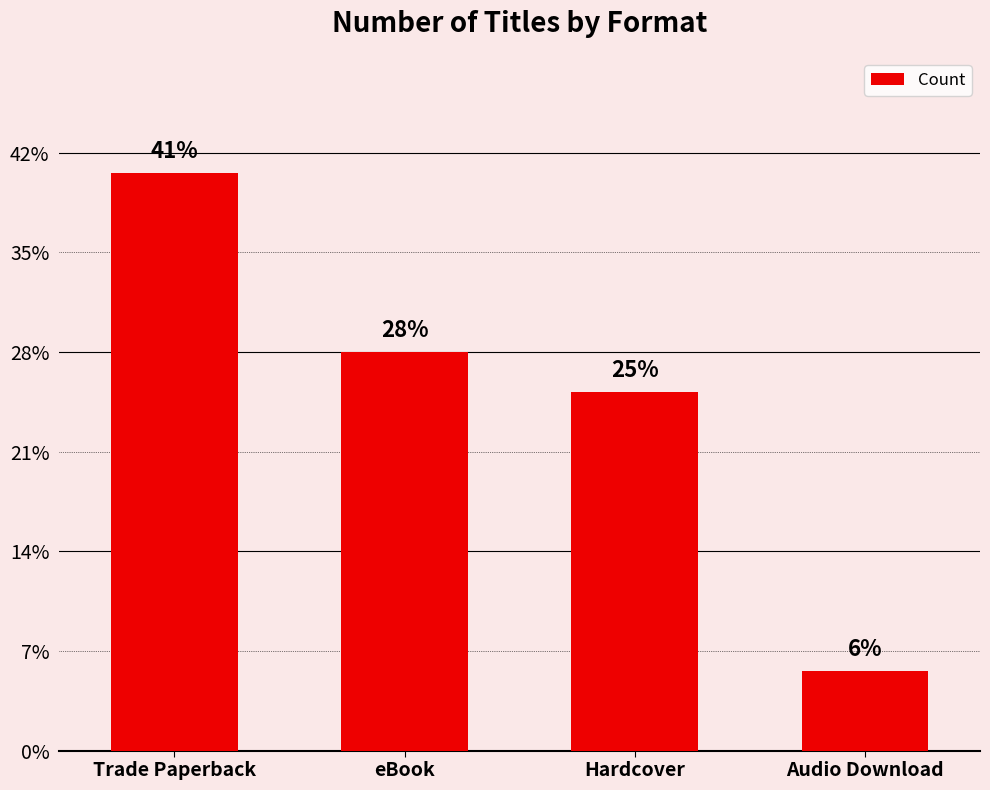

Are the bars horizontal?

No